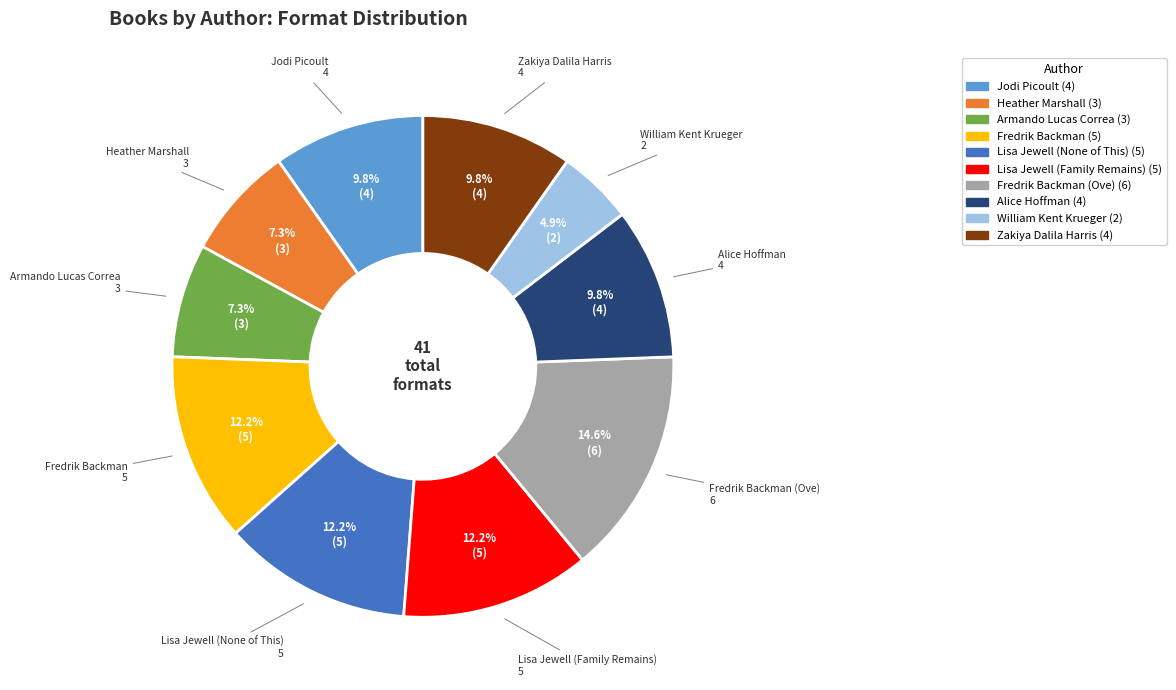

Count the number of slices in the pie.

10